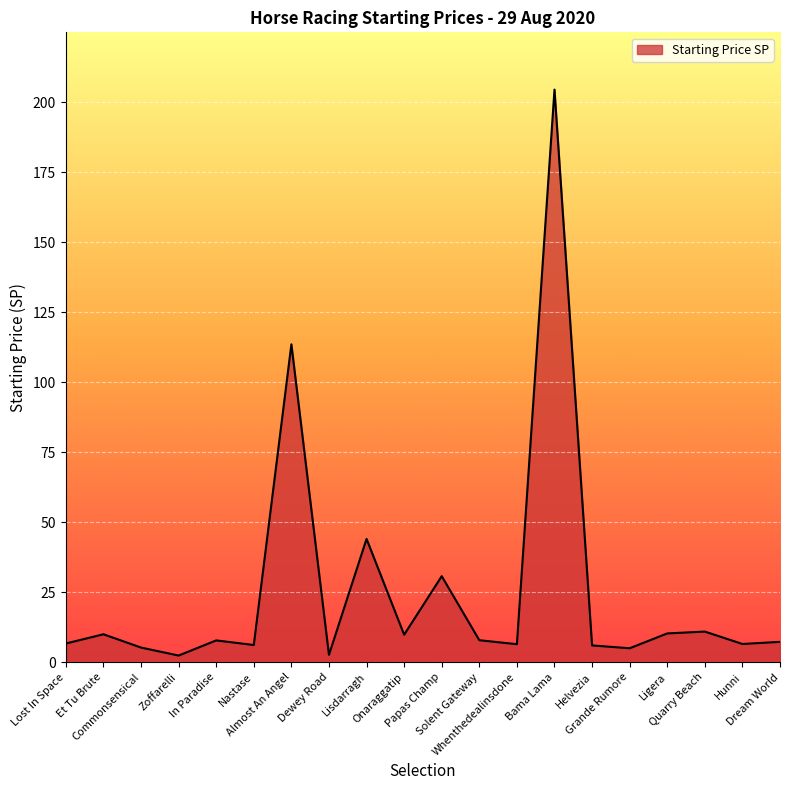

What is the difference between the maximum and minimum values?

202.1